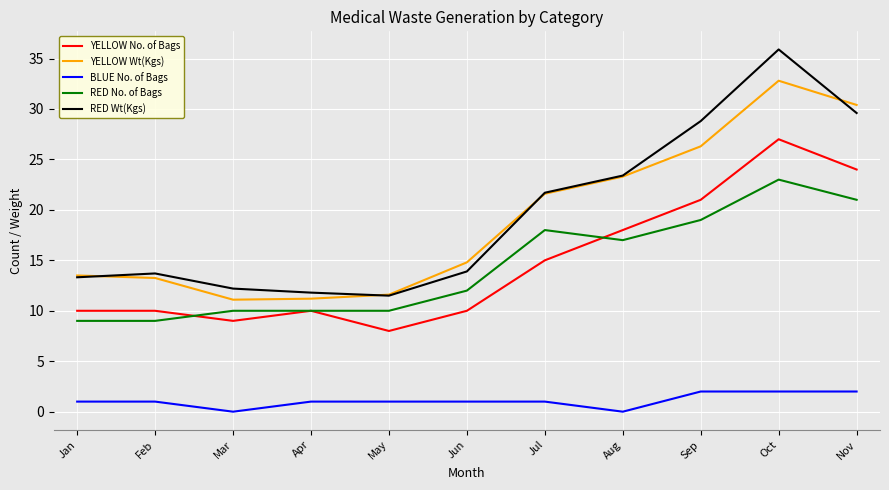

Which series has the largest range (max minus min)?

RED Wt(Kgs)